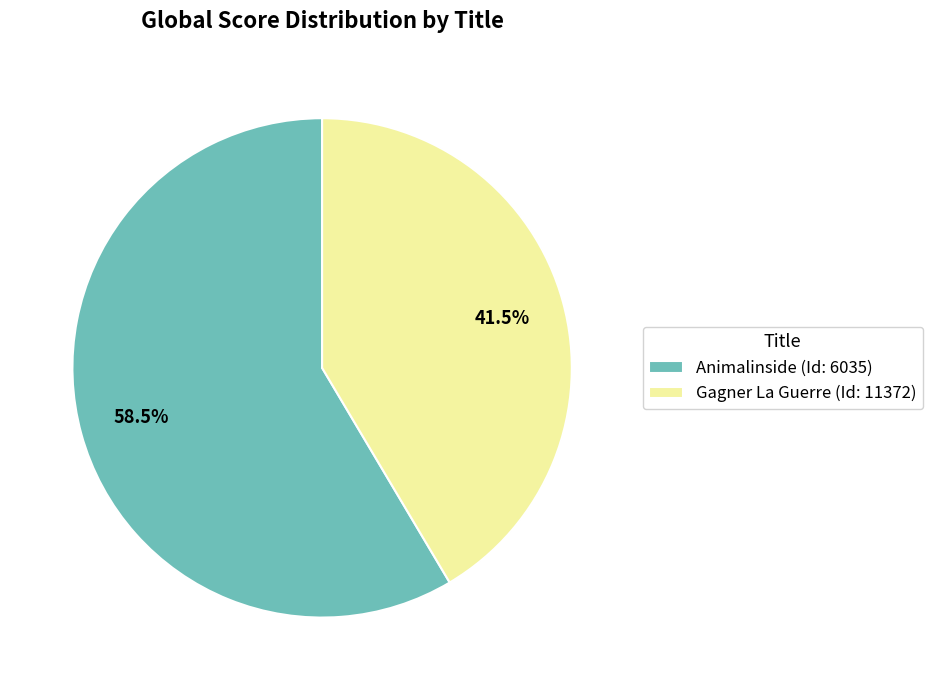

What portion of the pie excludes Gagner La Guerre?

58.5%